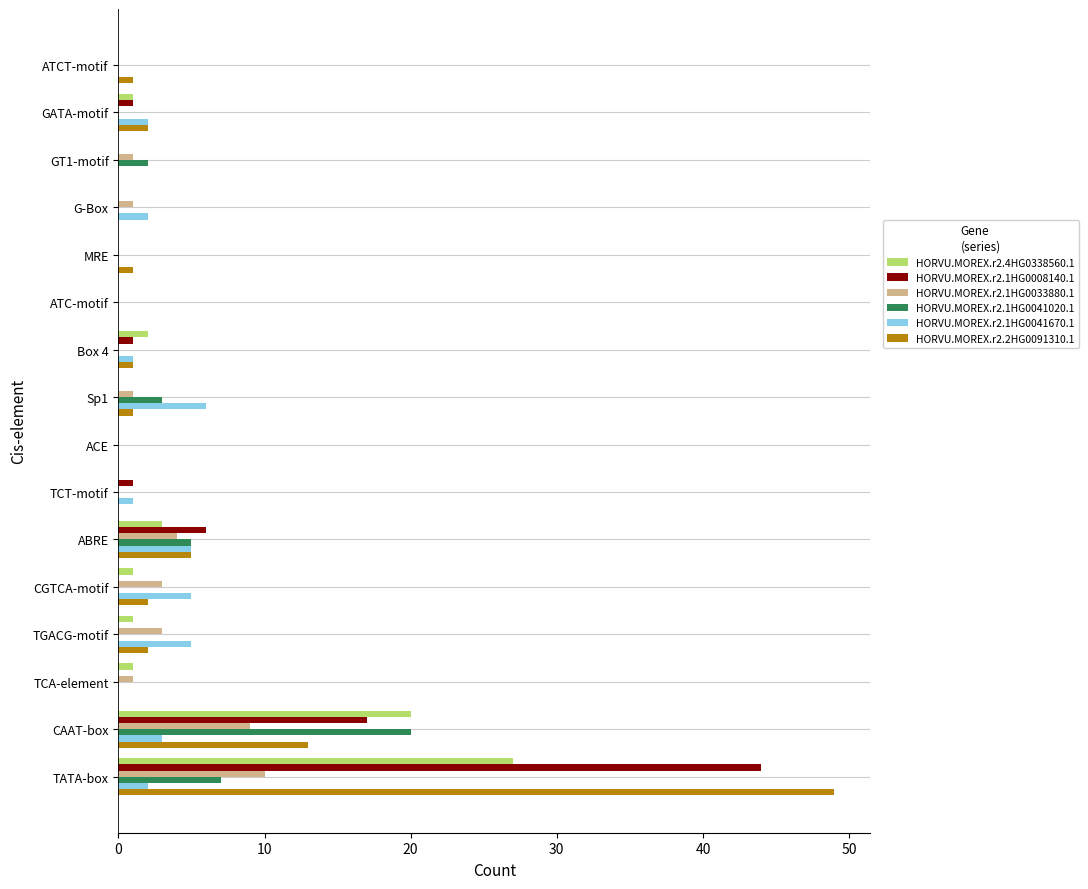

The value of HORVU.MOREX.r2.1HG0041020.1 at GT1-motif is 2. True or false?

True